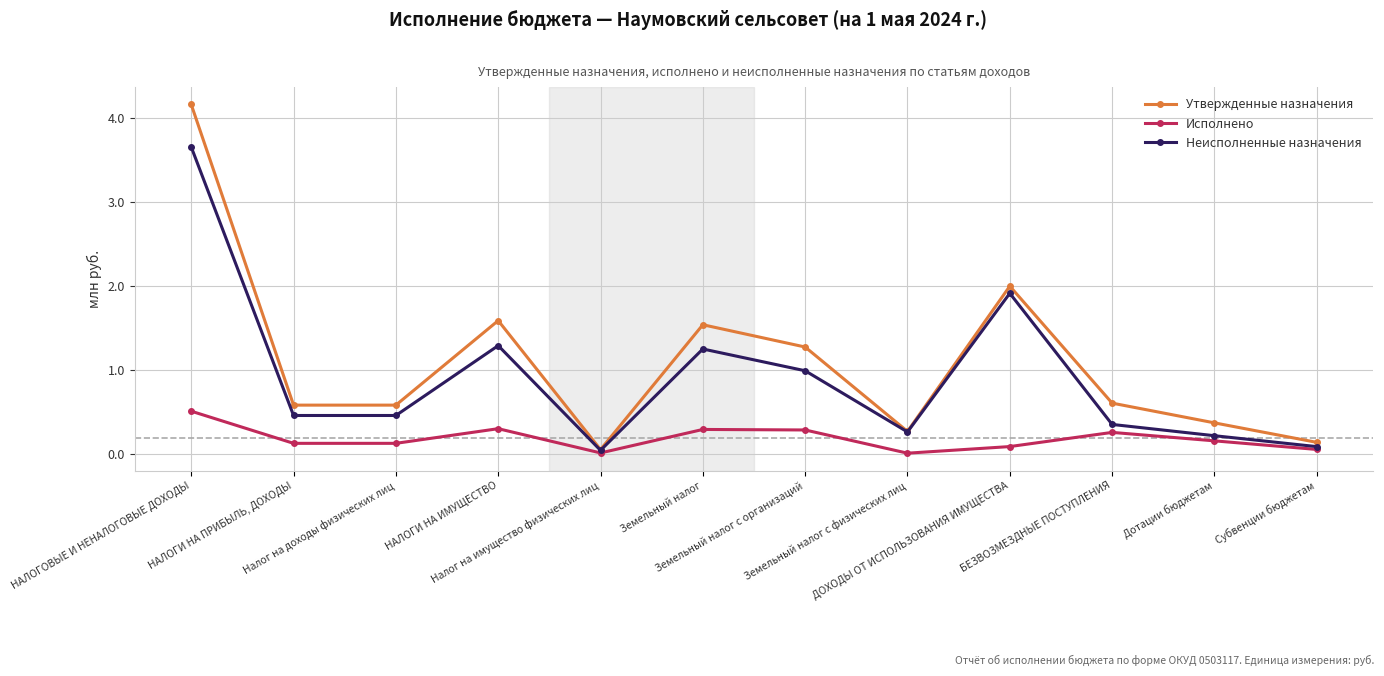

Is the value of Исполнено at ДОХОДЫ ОТ ИСПОЛЬЗОВАНИЯ ИМУЩЕСТВА greater than the value of Утвержденные назначения at Субвенции бюджетам?

No